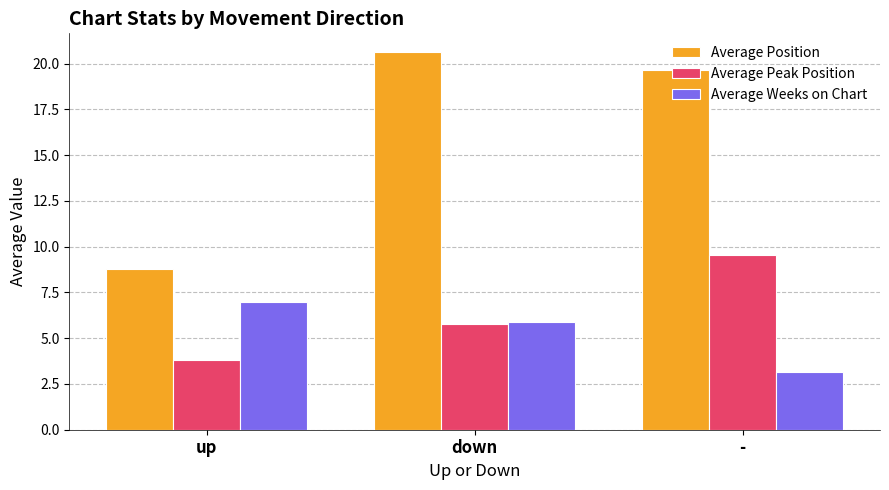

Is the value of Average Position at - greater than the value of Average Peak Position at down?

Yes